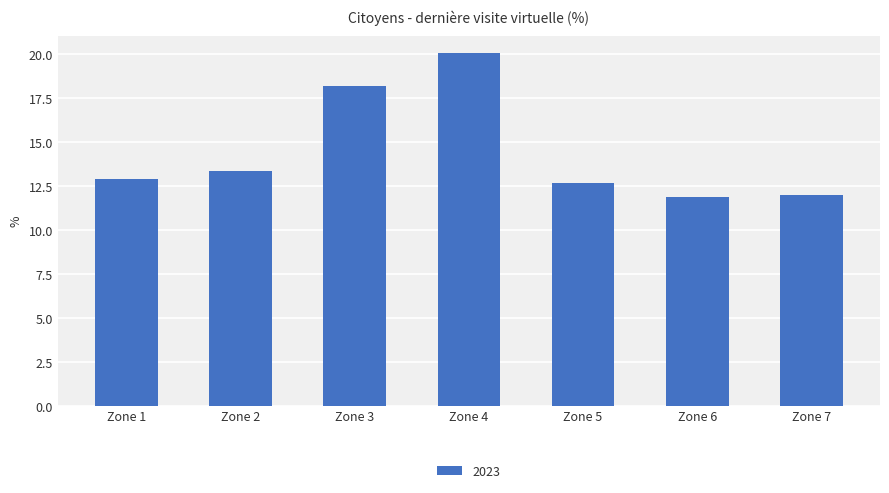

How many data points does each series have?

7